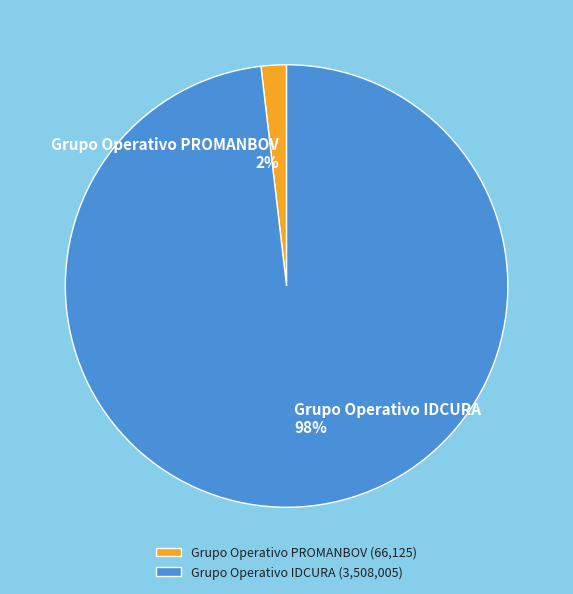

Is Grupo Operativo PROMANBOV the majority of the pie?

No